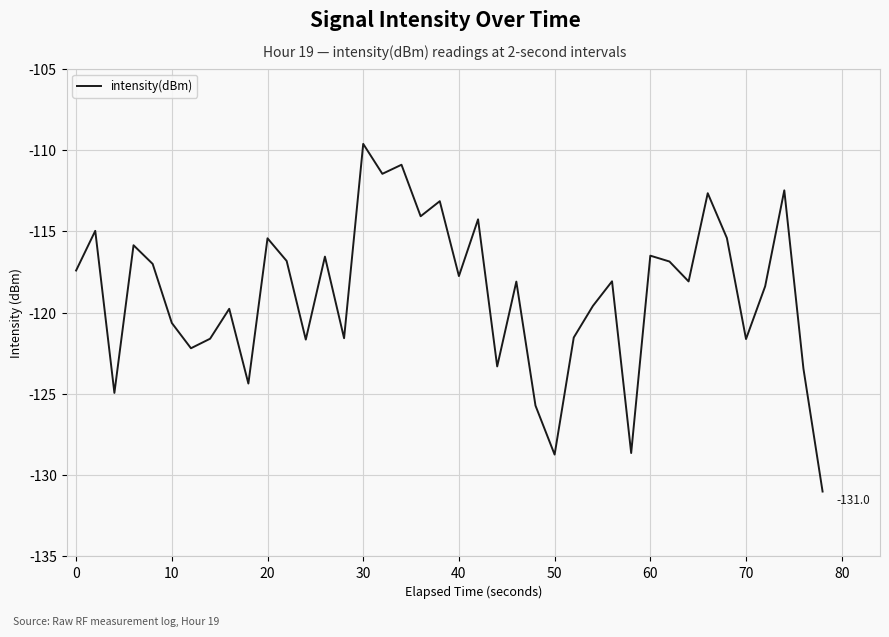

What is the difference between the maximum and minimum values?

21.4